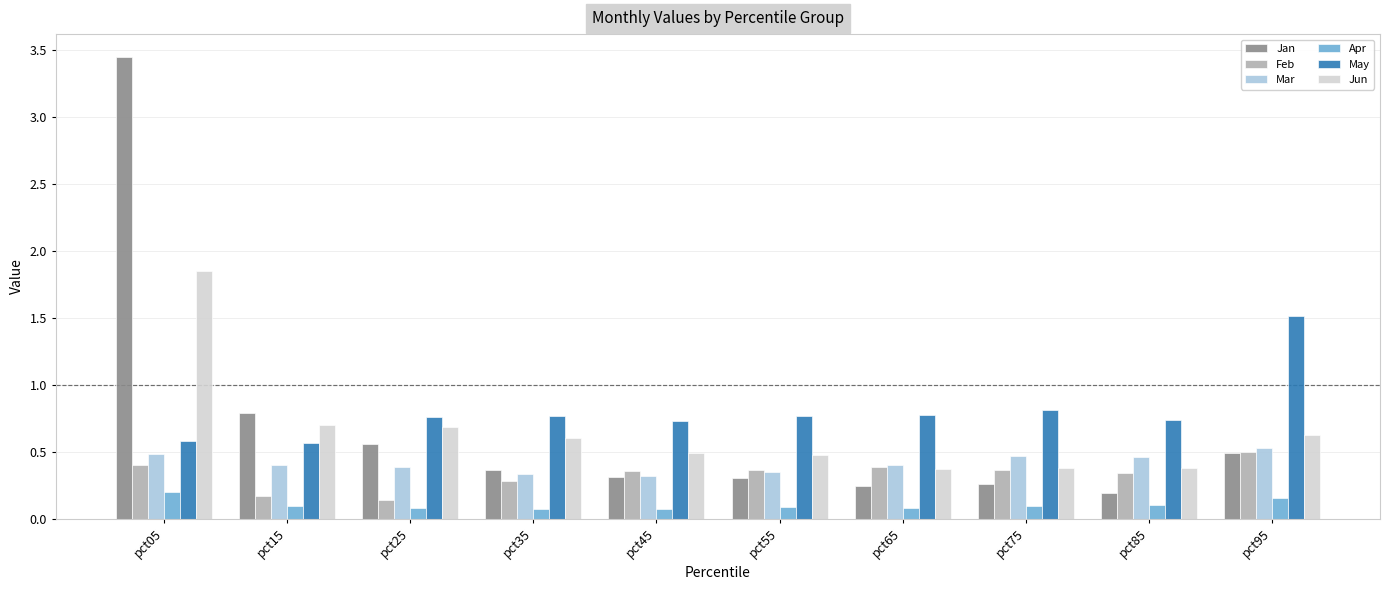

Which category has the highest value in the Jun series?

pct05